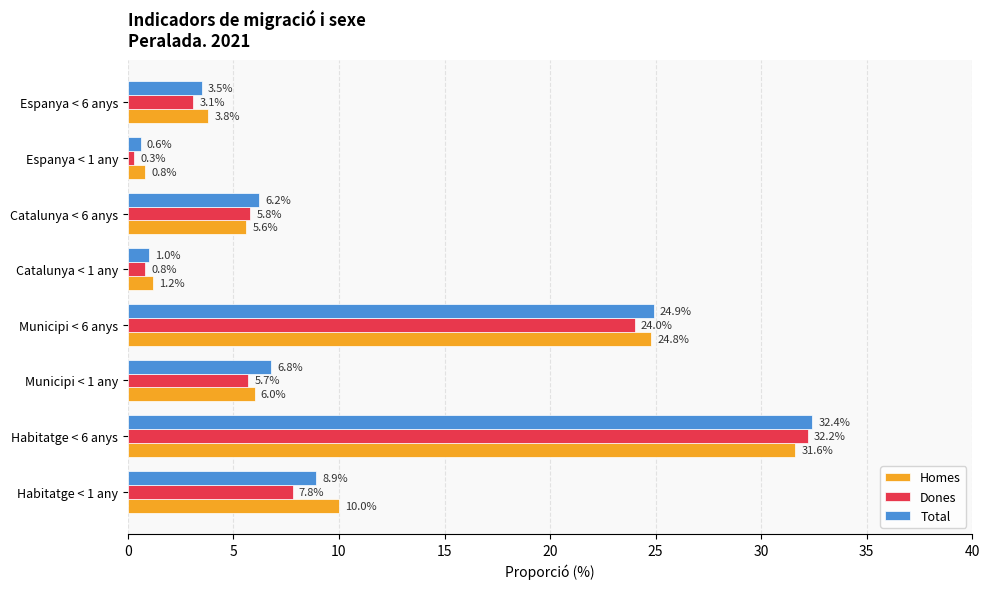

At which category does the chart reach its peak across all series?

Habitatge < 6 anys